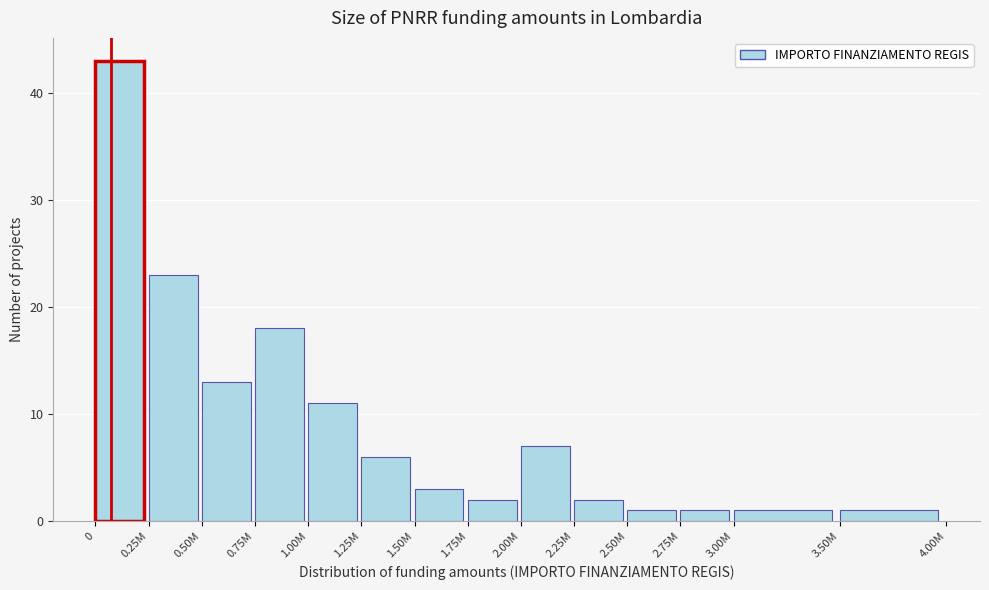

Reading left to right, what are all the values shown in this chart?

0=43	0.25M=23	0.50M=13	0.75M=18	1.00M=11	1.25M=6	1.50M=3	1.75M=2	2.00M=7	2.25M=2	2.50M=1	2.75M=1	3.00M=1	3.50M=1